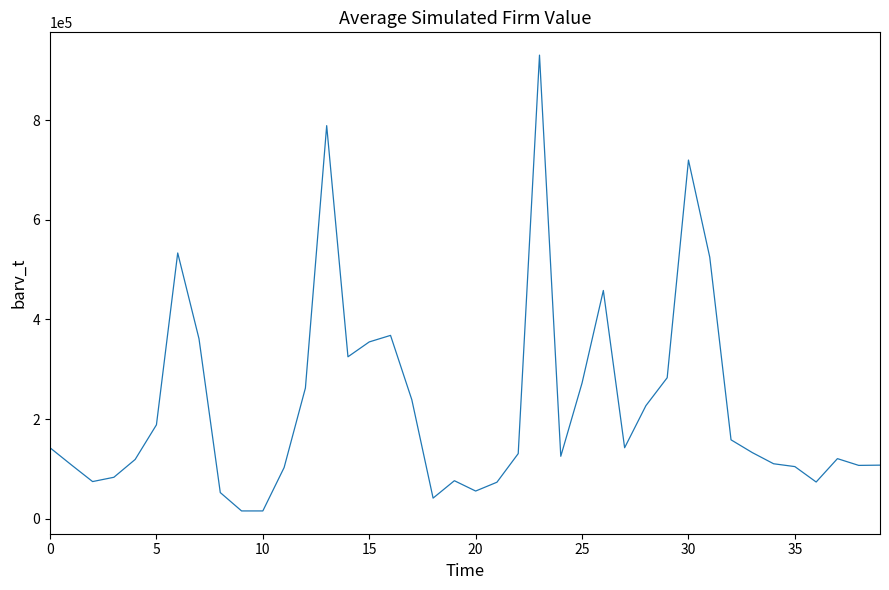

What is the difference between the maximum and minimum values?

915429.5